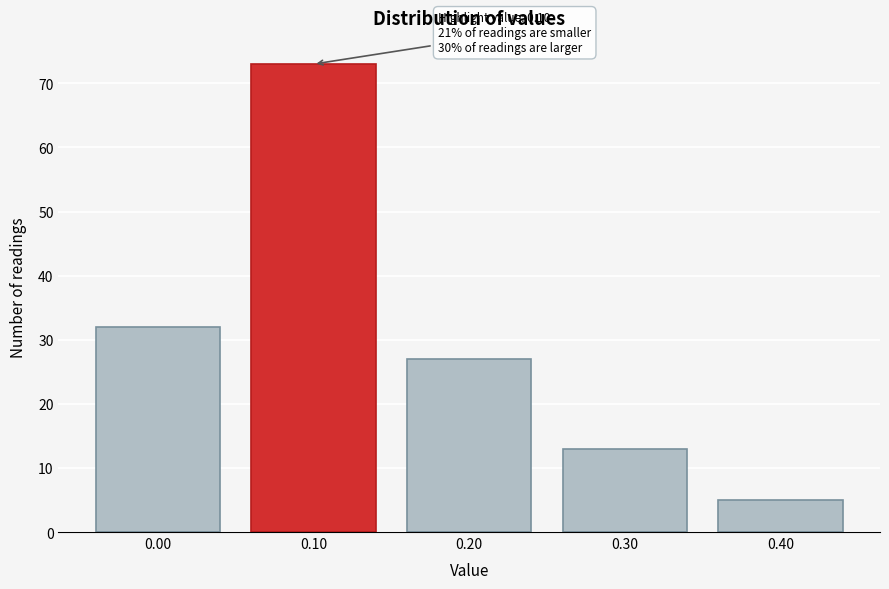

Reading right to left, what are all the values shown in this chart?

0.40=5	0.30=13	0.20=27	0.10=73	0.00=32